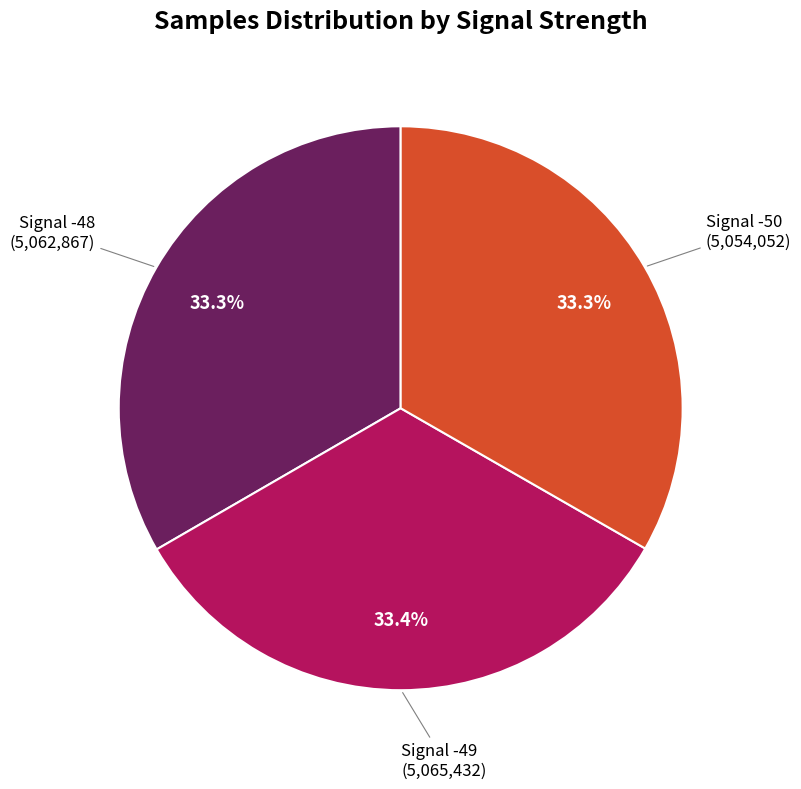

How many slices are in this pie chart?

3